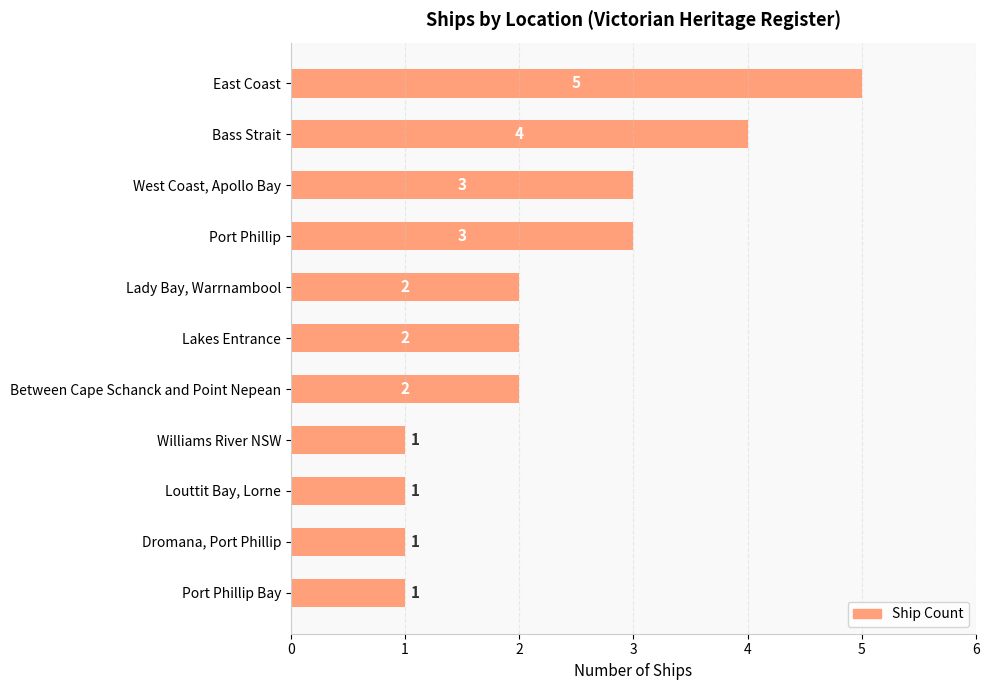

Reading top to bottom, list all the values displayed in this chart.

5	4	3	3	2	2	2	1	1	1	1